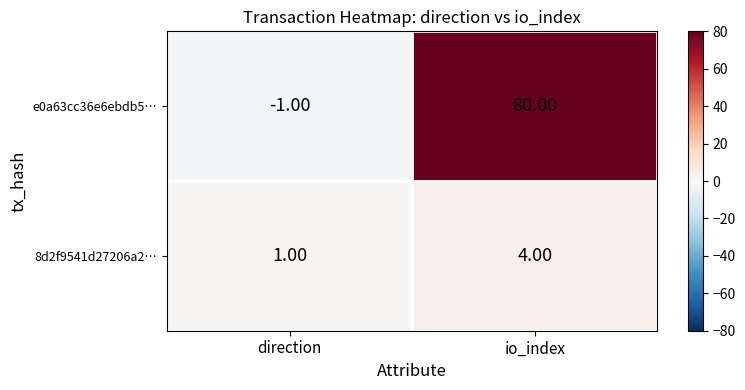

What is the difference between the maximum and minimum values in the 8d2f9541d27206a2… series?

3